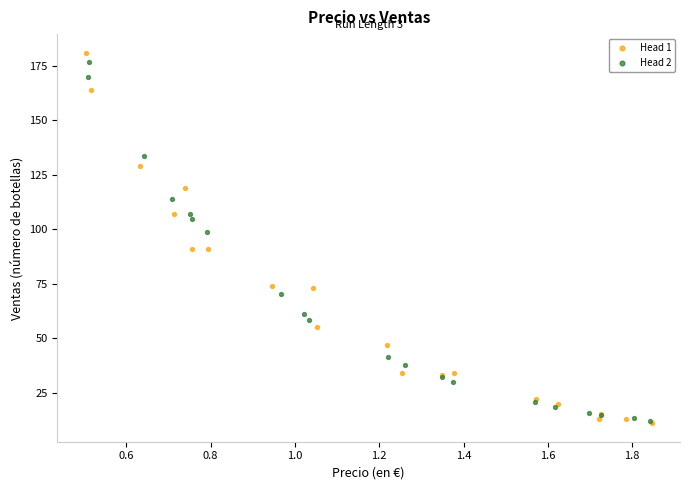

Which series has the largest Y range (max minus min)?

Head 1